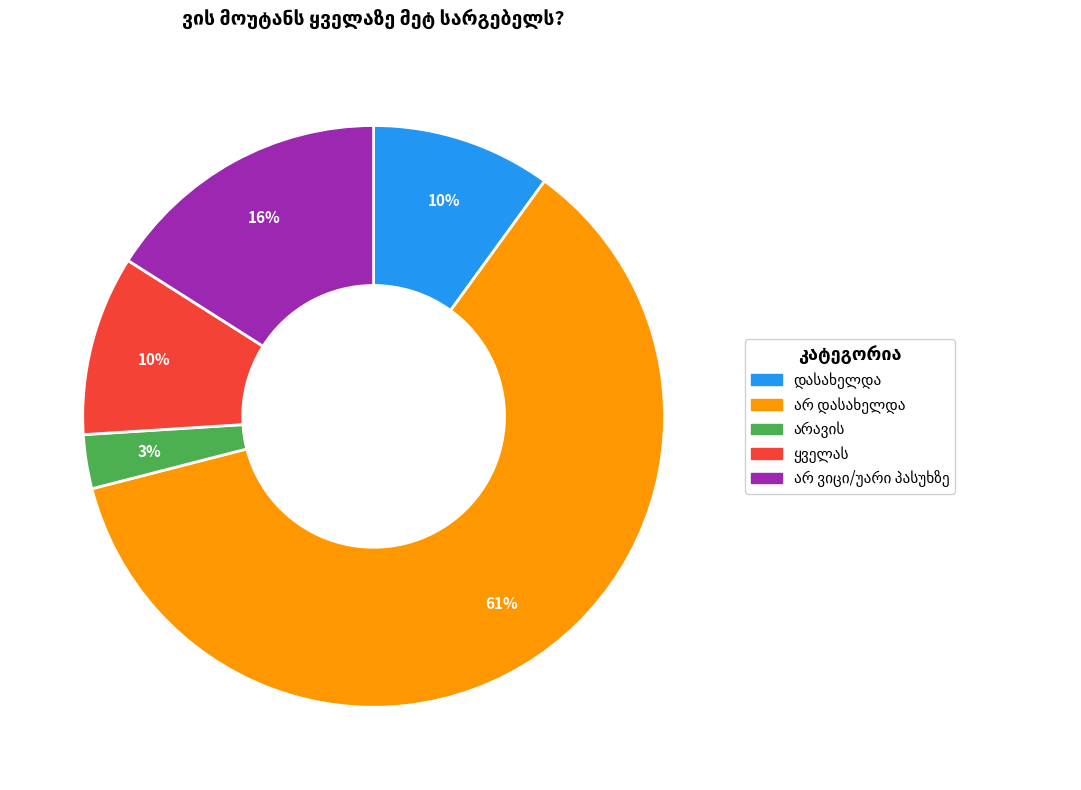

To the nearest percent, what is the difference between the largest and smallest slice percentages?

58%